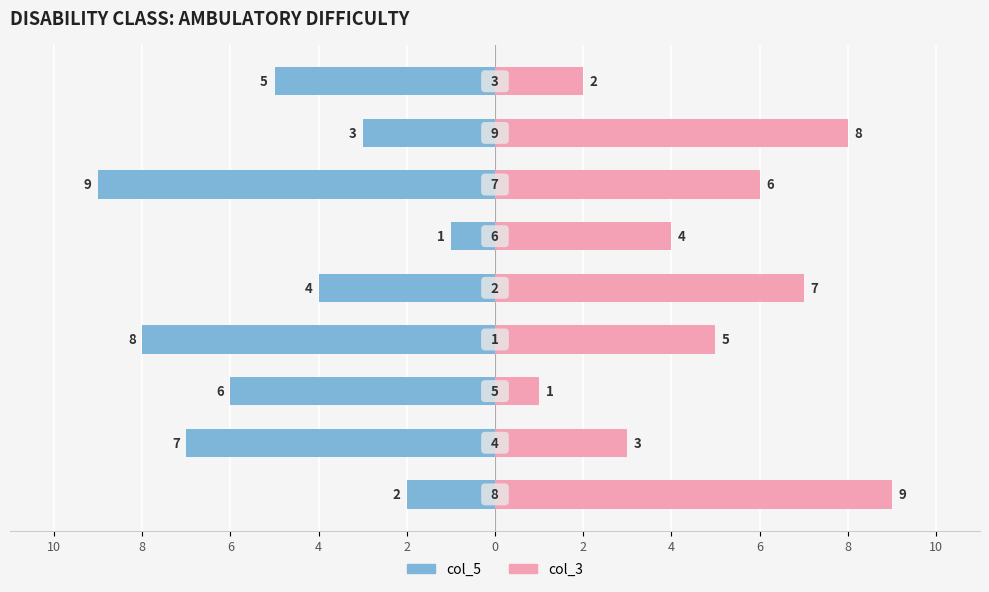

What are all the series names shown in the legend?

col_5, col_3